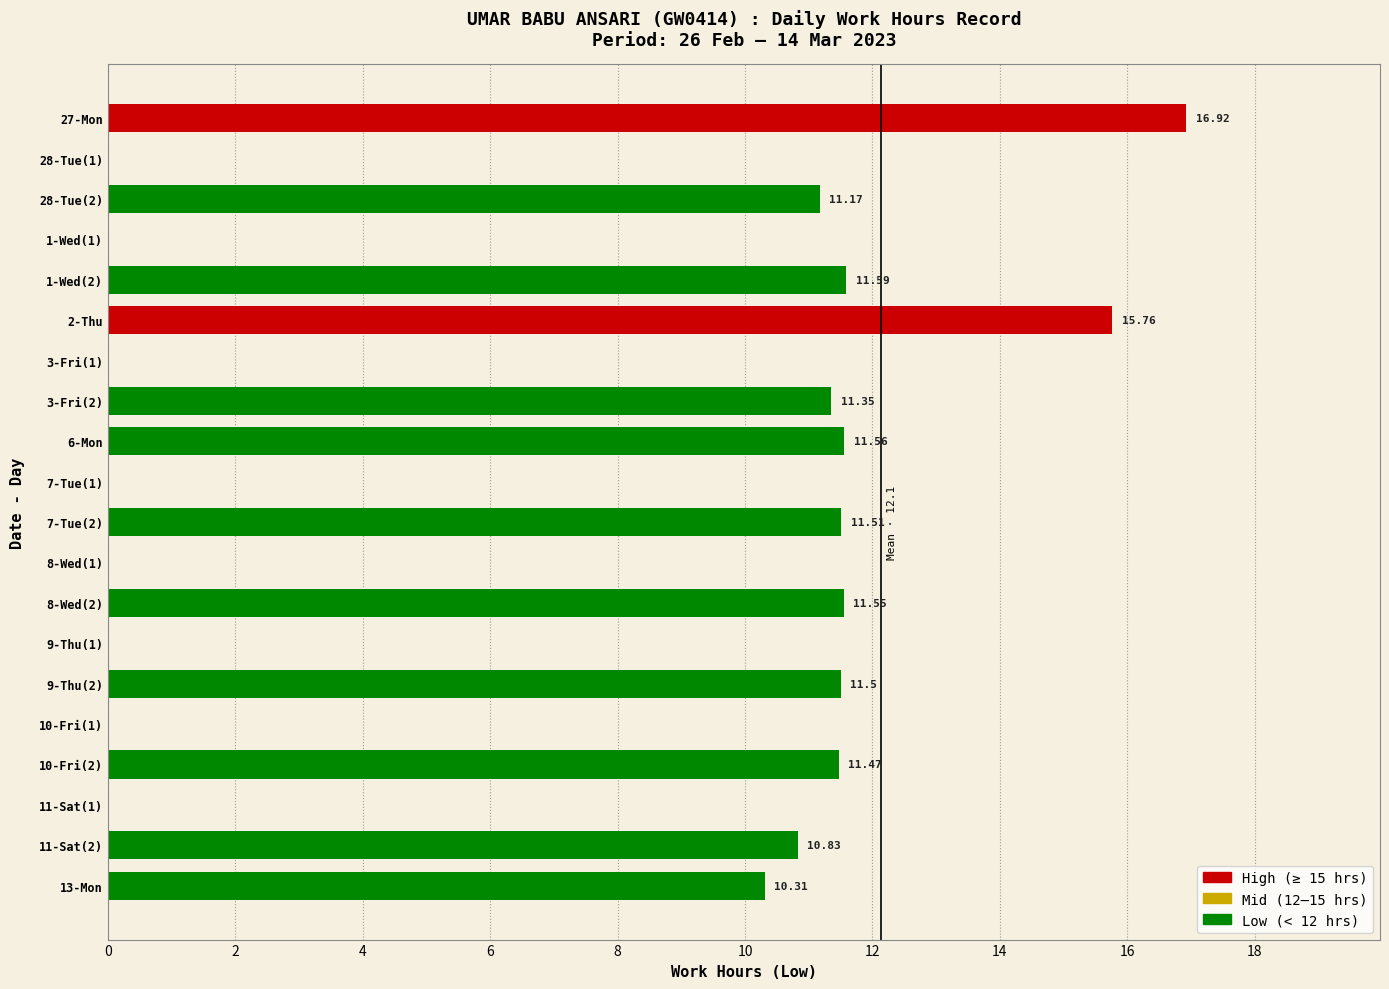

Which has a higher value, 27-Mon or 10-Fri(2)?

27-Mon